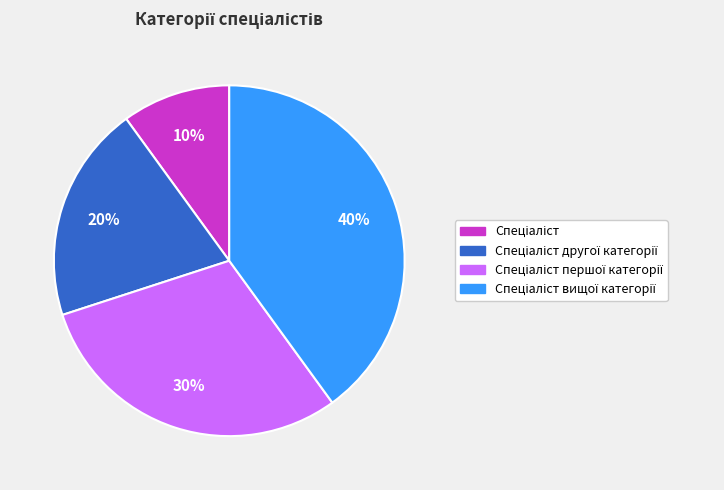

Does any single category account for the majority?

No